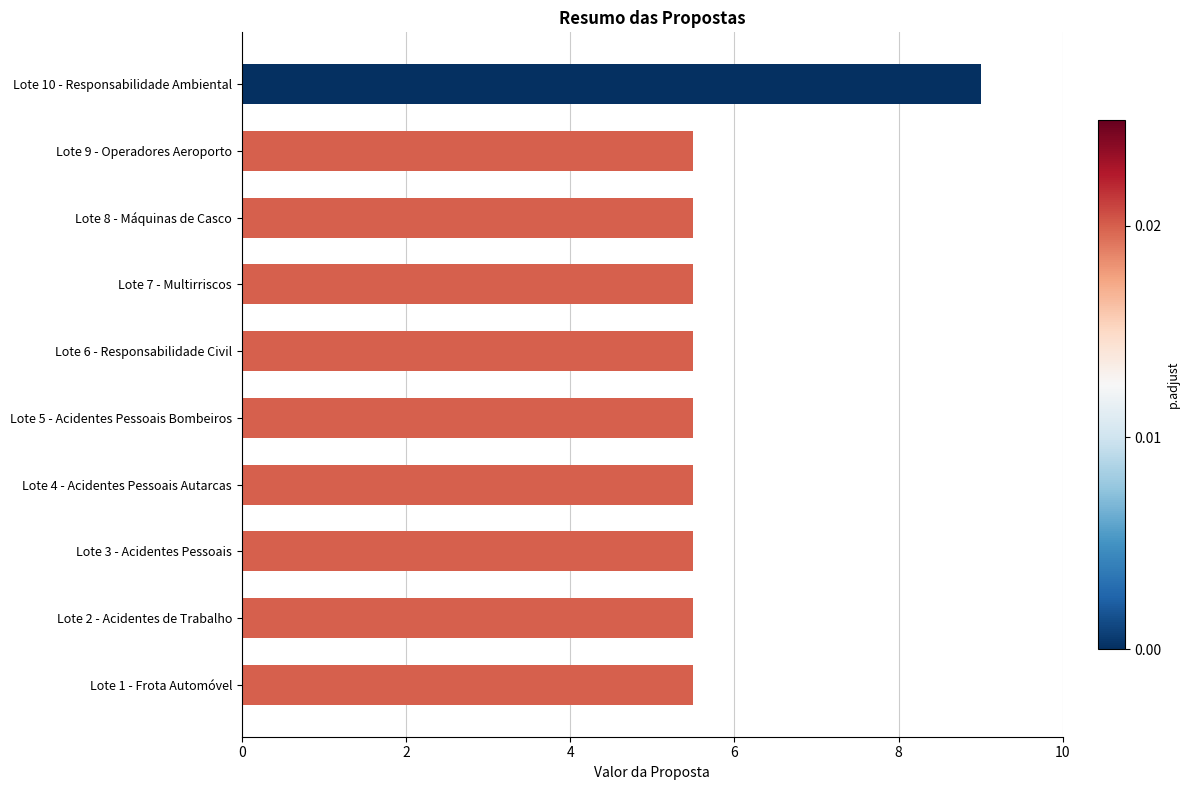

Count the values in the range 5 to 6.

9